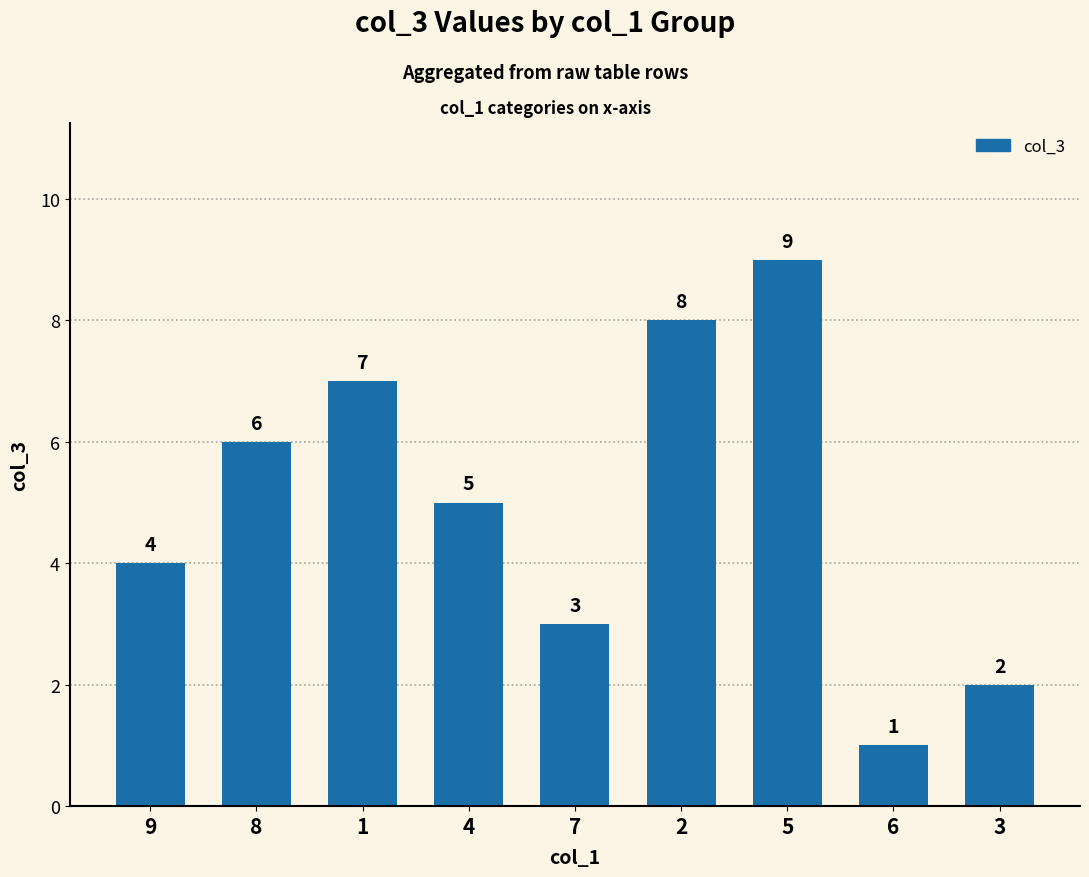

Read the value at 2.

8